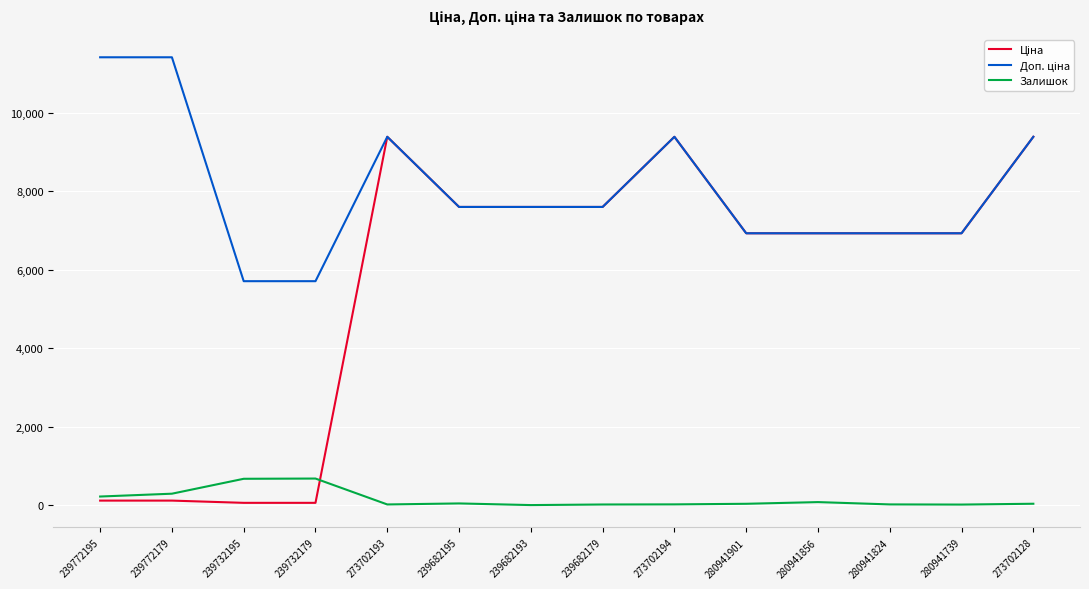

What is the difference between the Залишок values at 239682193 and 280941901?

33.0